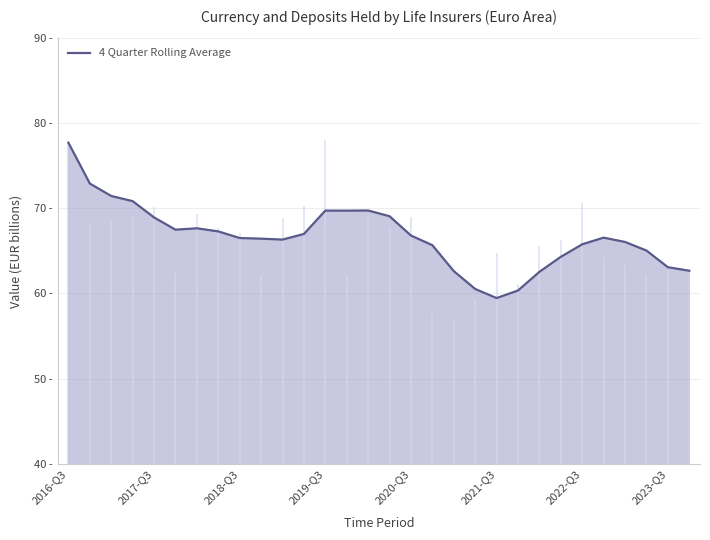

Which label corresponds to the largest value in the chart?

2016-Q3